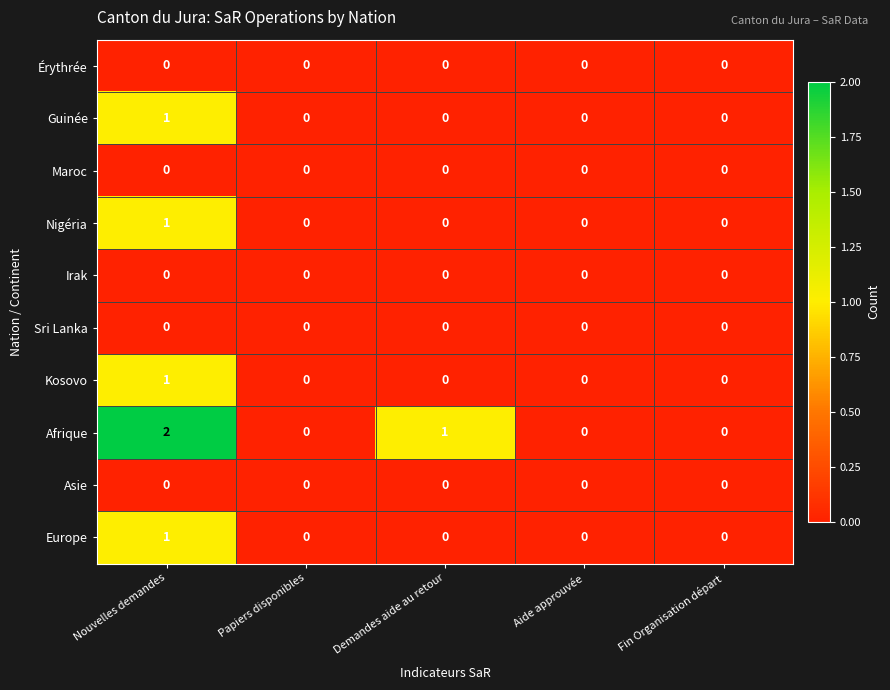

Is it true that Nigéria equals 2 at Nouvelles demandes?

False